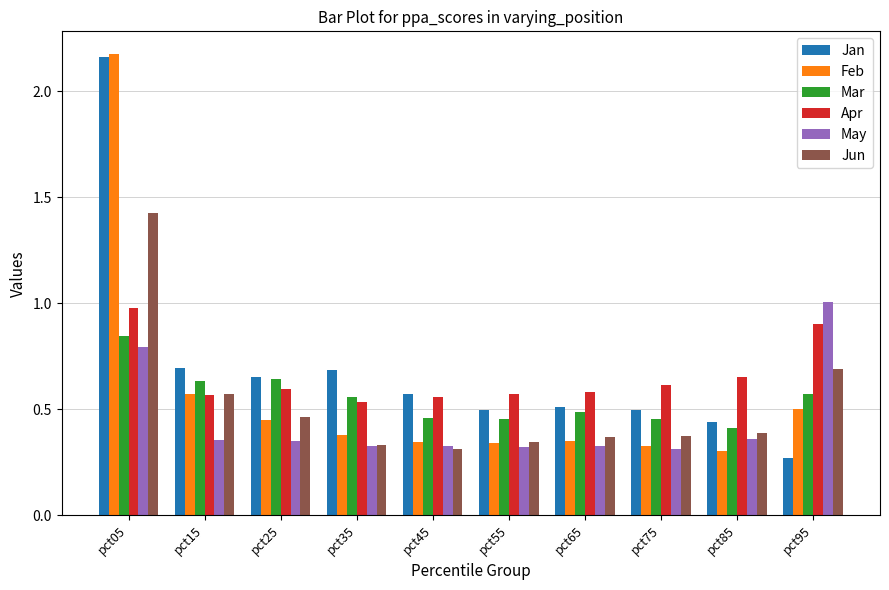

What is the difference between the maximum and second lowest values in the Jan series?

1.7